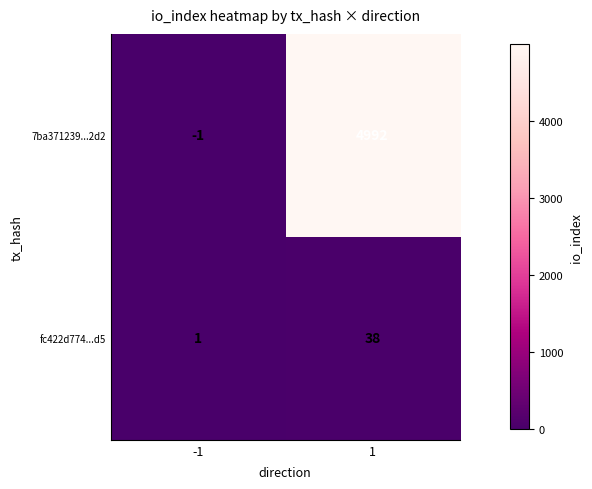

How many series are shown in this chart?

2